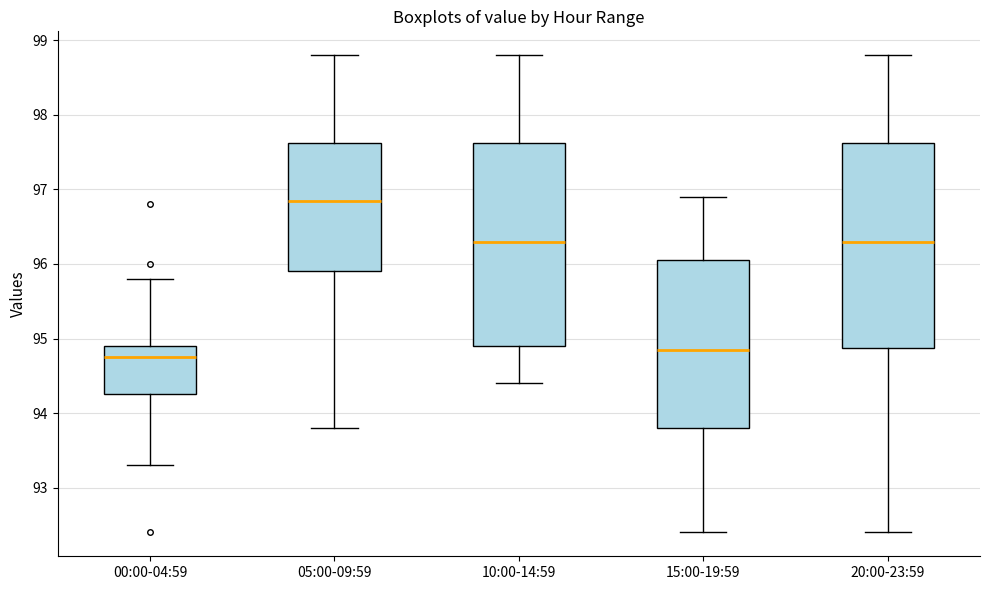

Where is the upper edge of the box for 05:00-09:59 on the y-axis? The values are not printed on the chart, so give them approximately, as read against the axis.

97.6